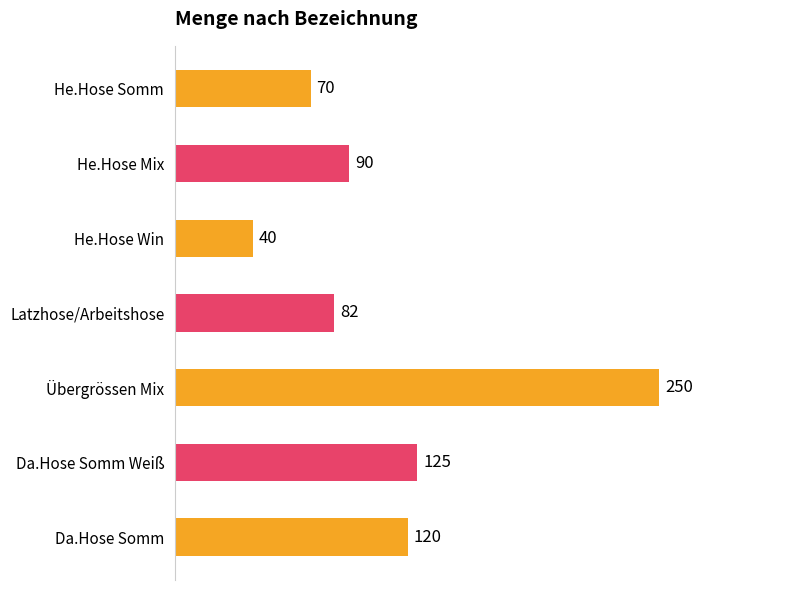

List the labels in order of value, smallest first.

He.Hose Win, He.Hose Somm, Latzhose/Arbeitshose, He.Hose Mix, Da.Hose Somm, Da.Hose Somm Weiß, Übergrössen Mix